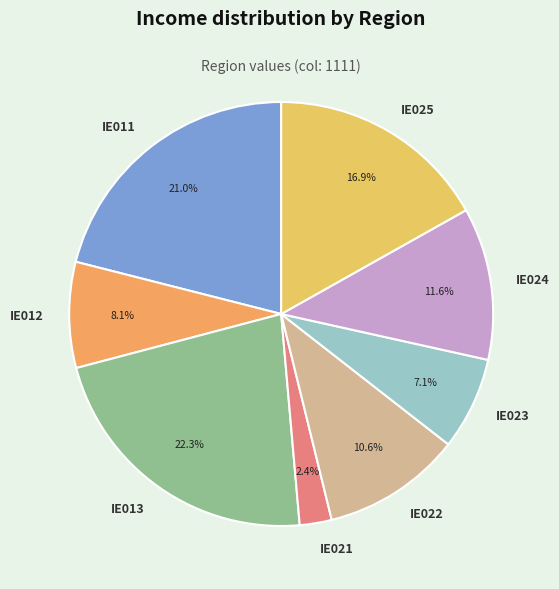

To the nearest percent, what is the difference between the IE022 and IE021 slice percentages?

8%